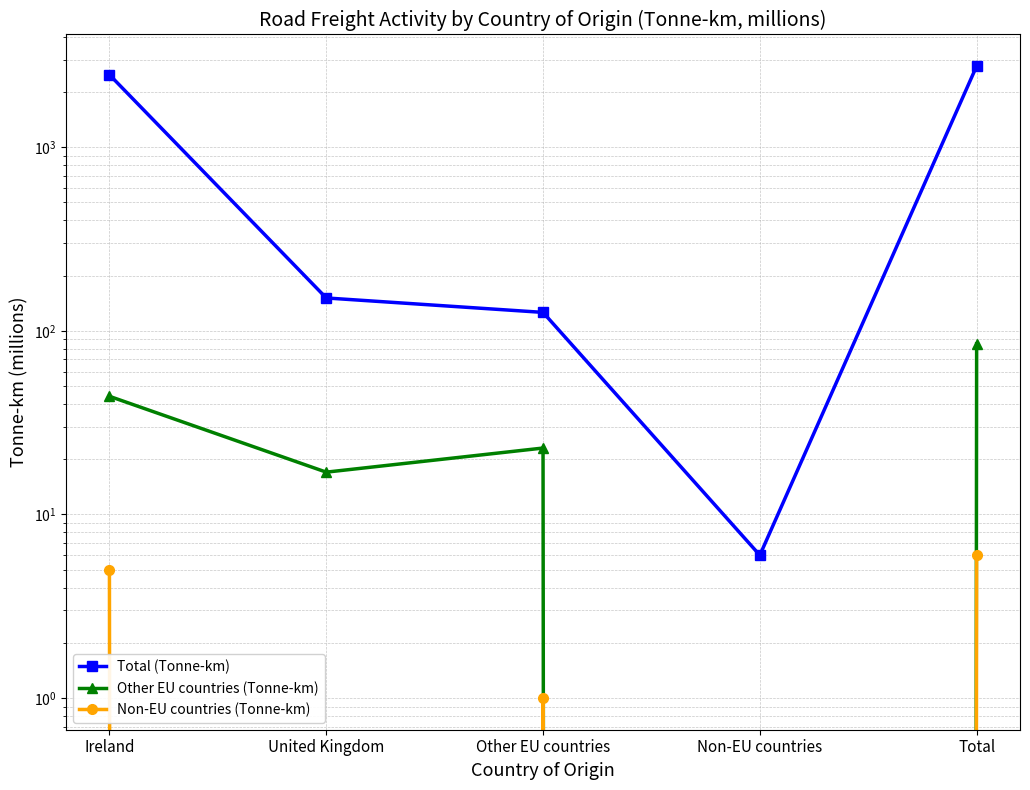

True or false: Other EU countries (Tonne-km) and Total (Tonne-km) cross at least once.

False